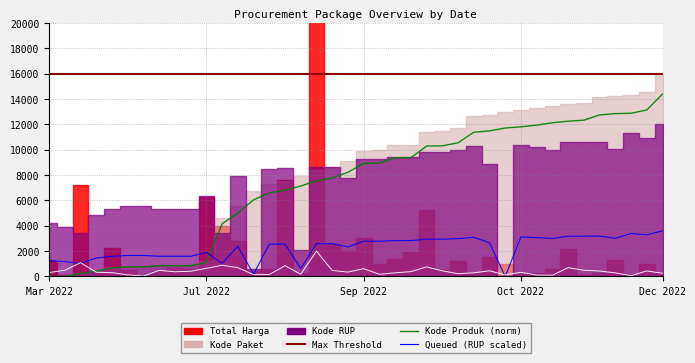

Between which two adjacent categories do Queued (RUP scaled) and Kode Produk (norm) first intersect?

10 and 11